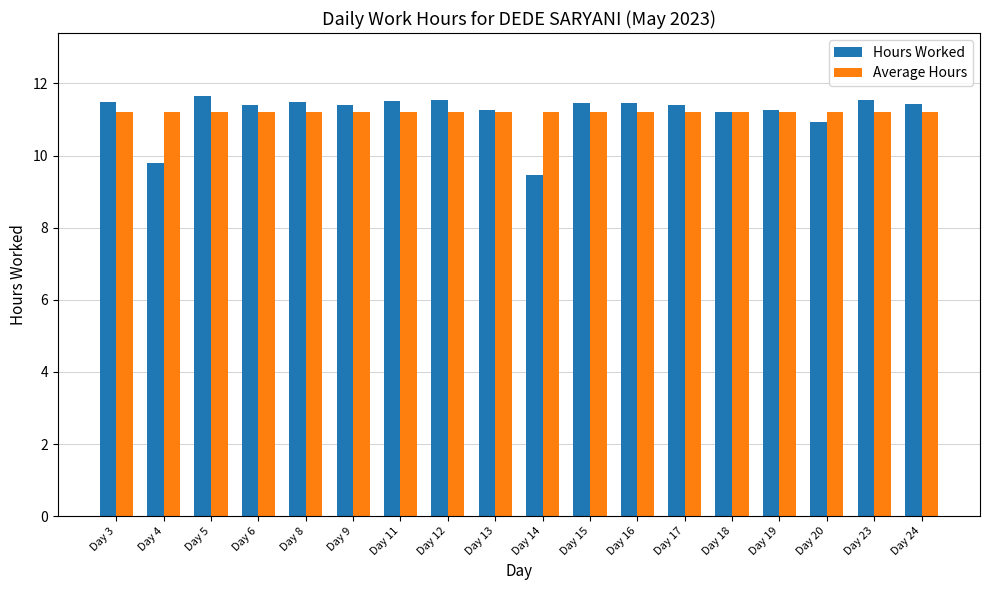

What is the value of the Average Hours bar at the 5th from the left?

11.2